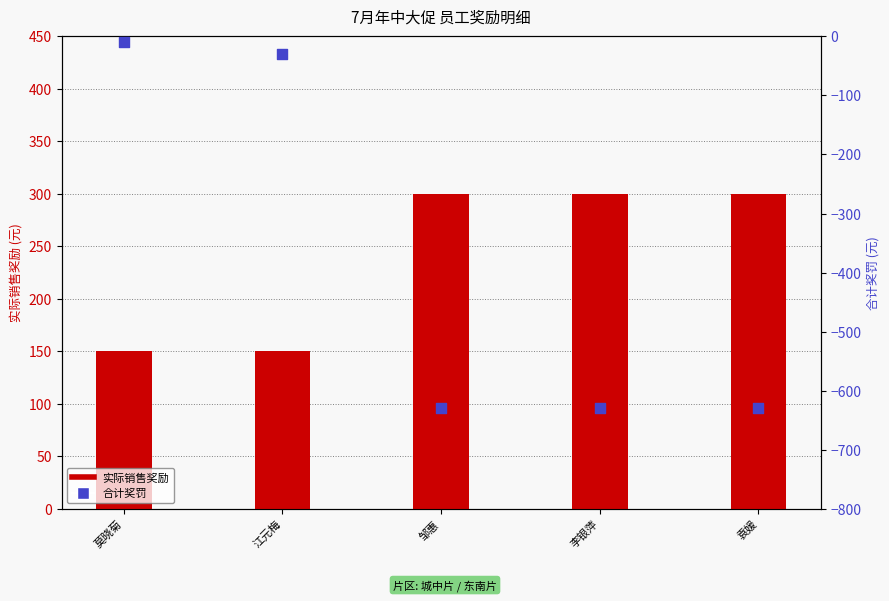

Which series contains the lowest Y value?

合计奖罚